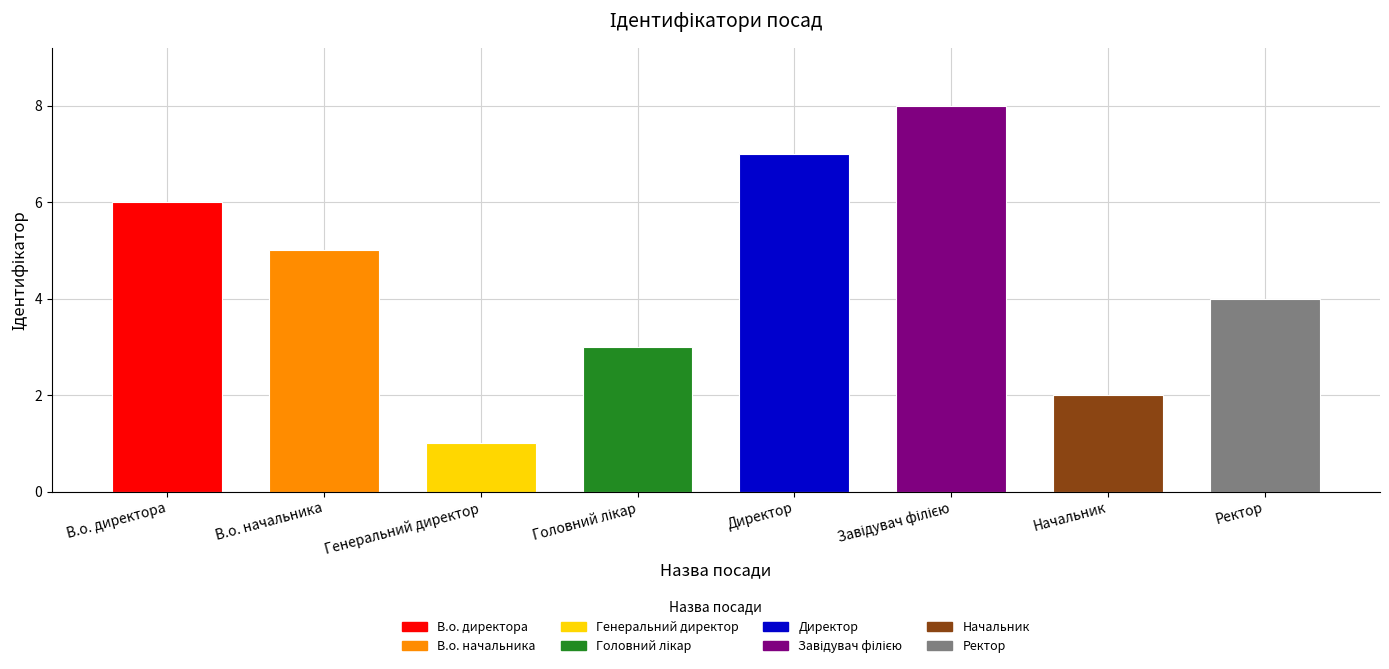

What is the label of the 2nd bar from the left?

В.о. начальника